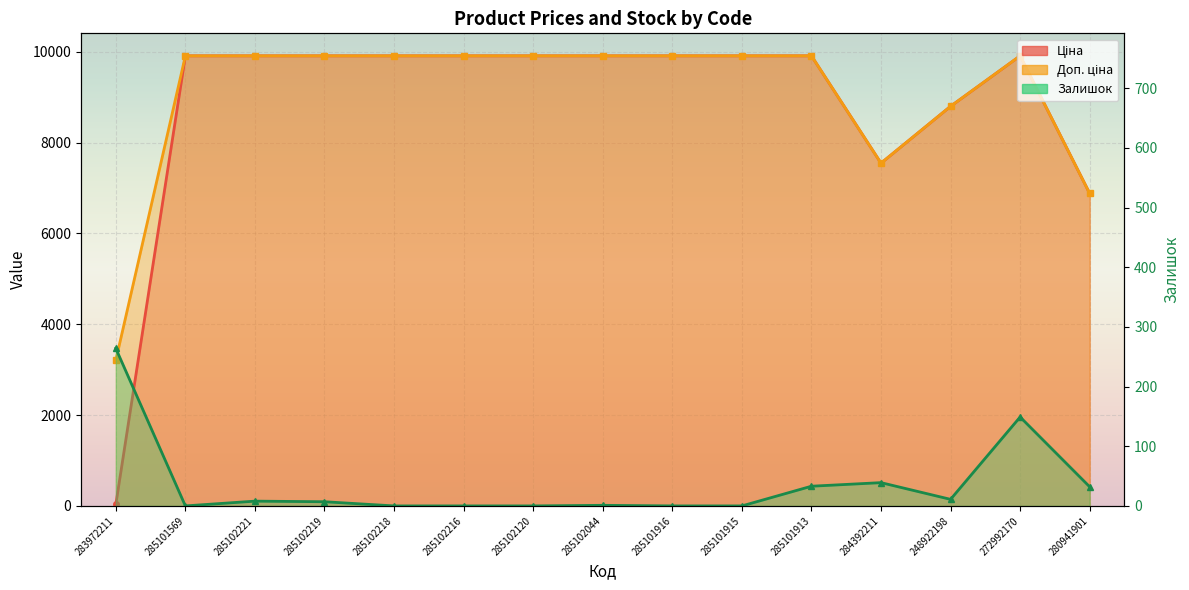

Which series has the largest range (max minus min)?

Ціна